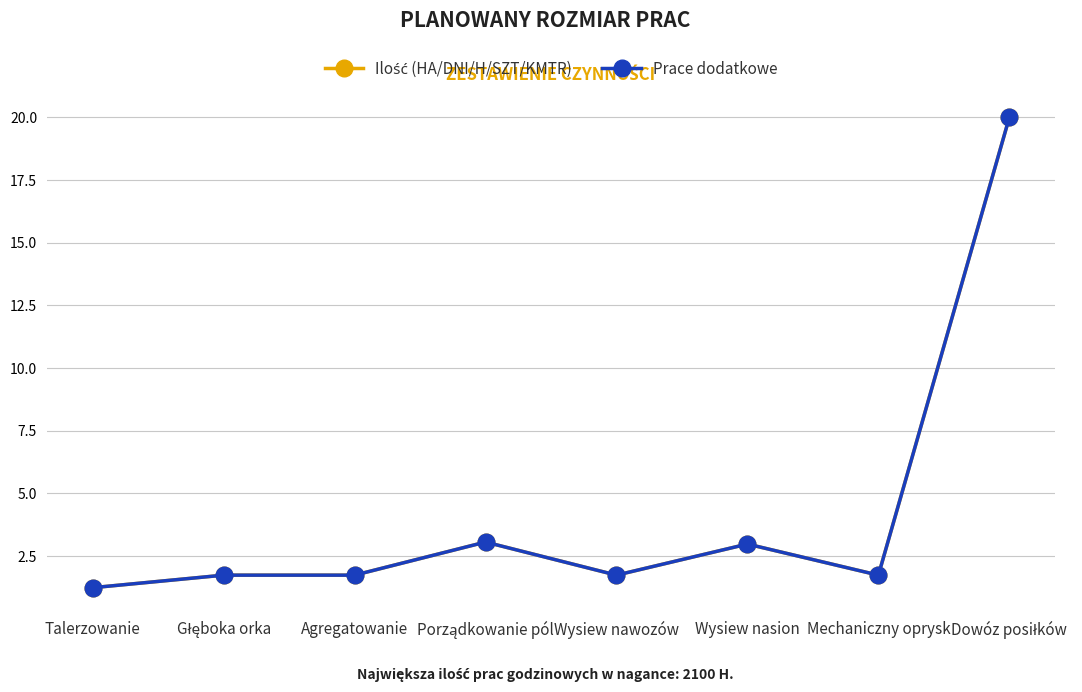

At which label does Prace dodatkowe reach its minimum?

Talerzowanie